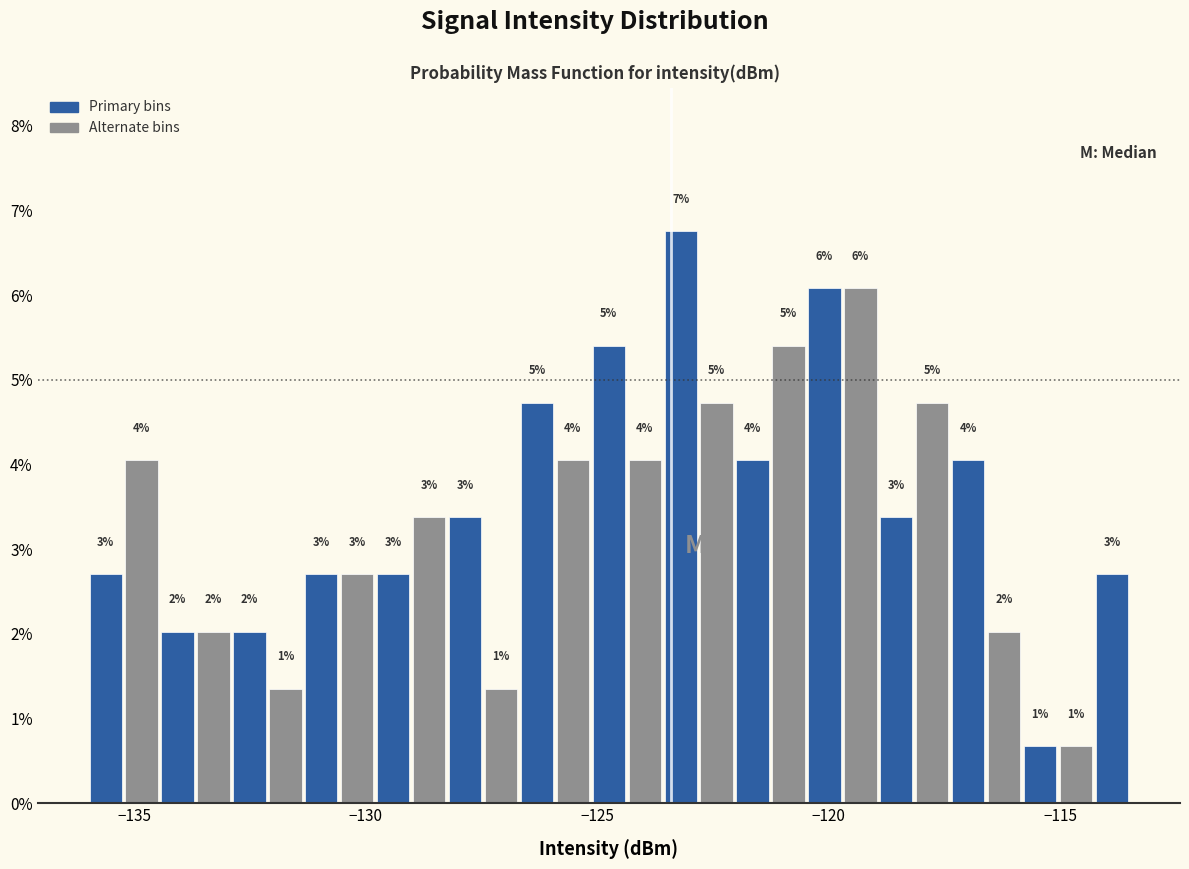

Around what value on the x-axis is the tallest bar? Give the approximate position of its centre, as read against the axis.

-123.0